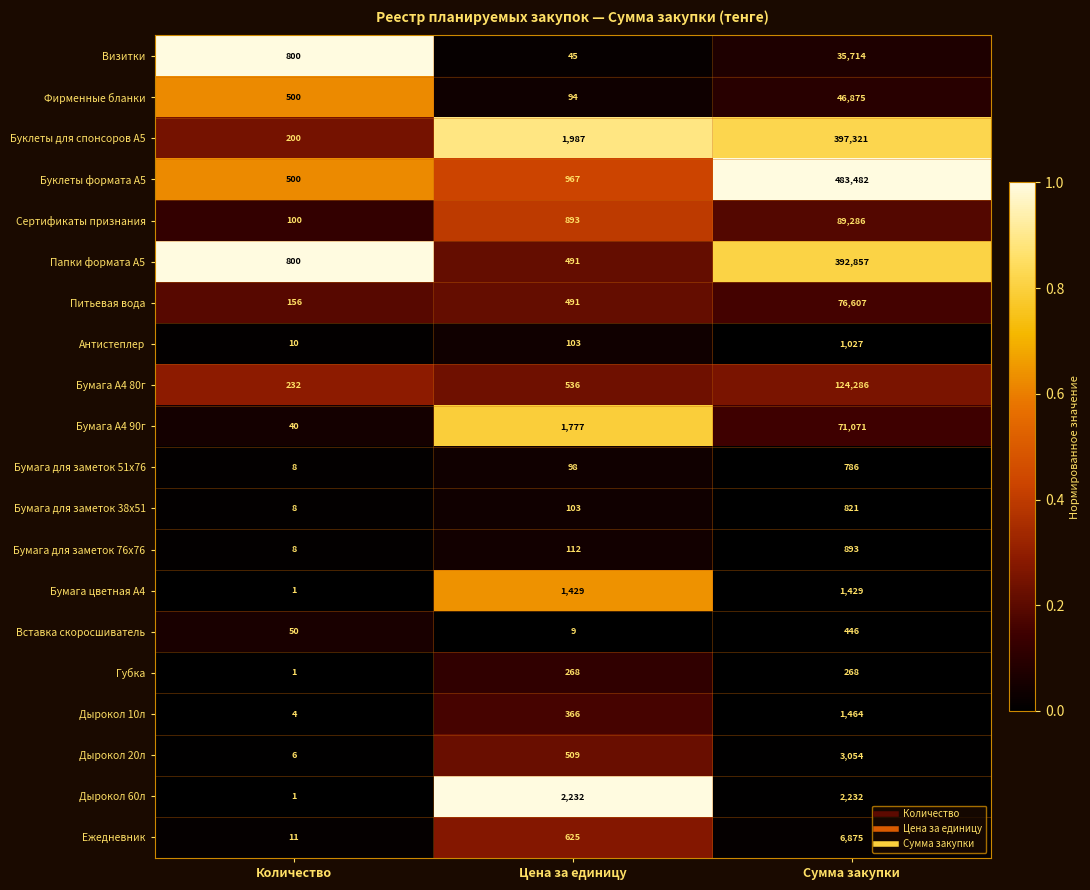

How many data points does each series have?

3